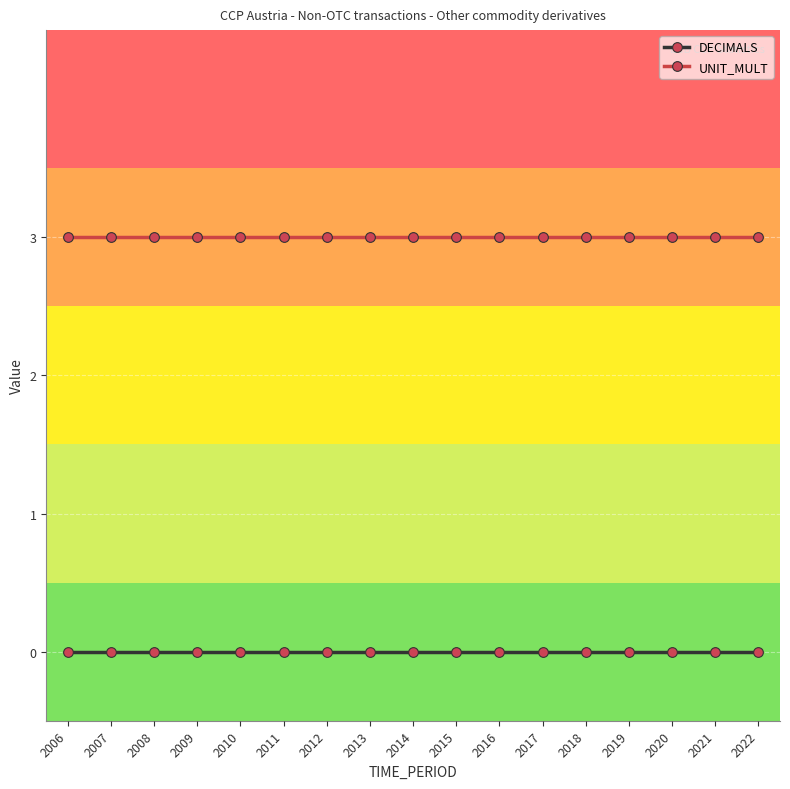

Count the number of categories in the chart.

17